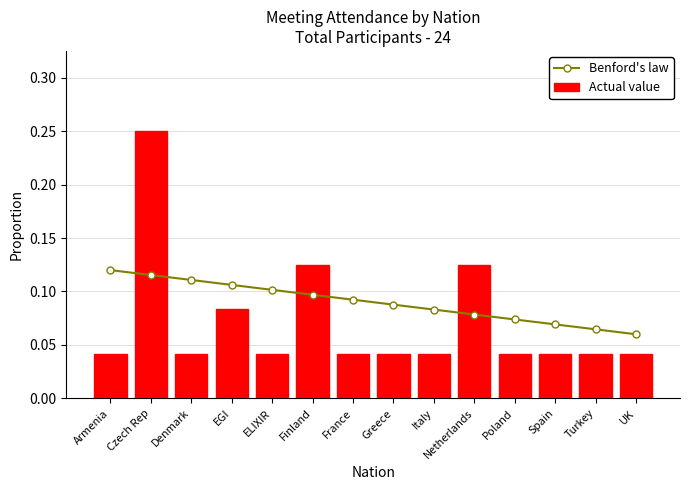

Rank the categories by Benford's law value from highest to lowest.

Armenia, Czech Rep, Denmark, EGI, ELIXIR, Finland, France, Greece, Italy, Netherlands, Poland, Spain, Turkey, UK